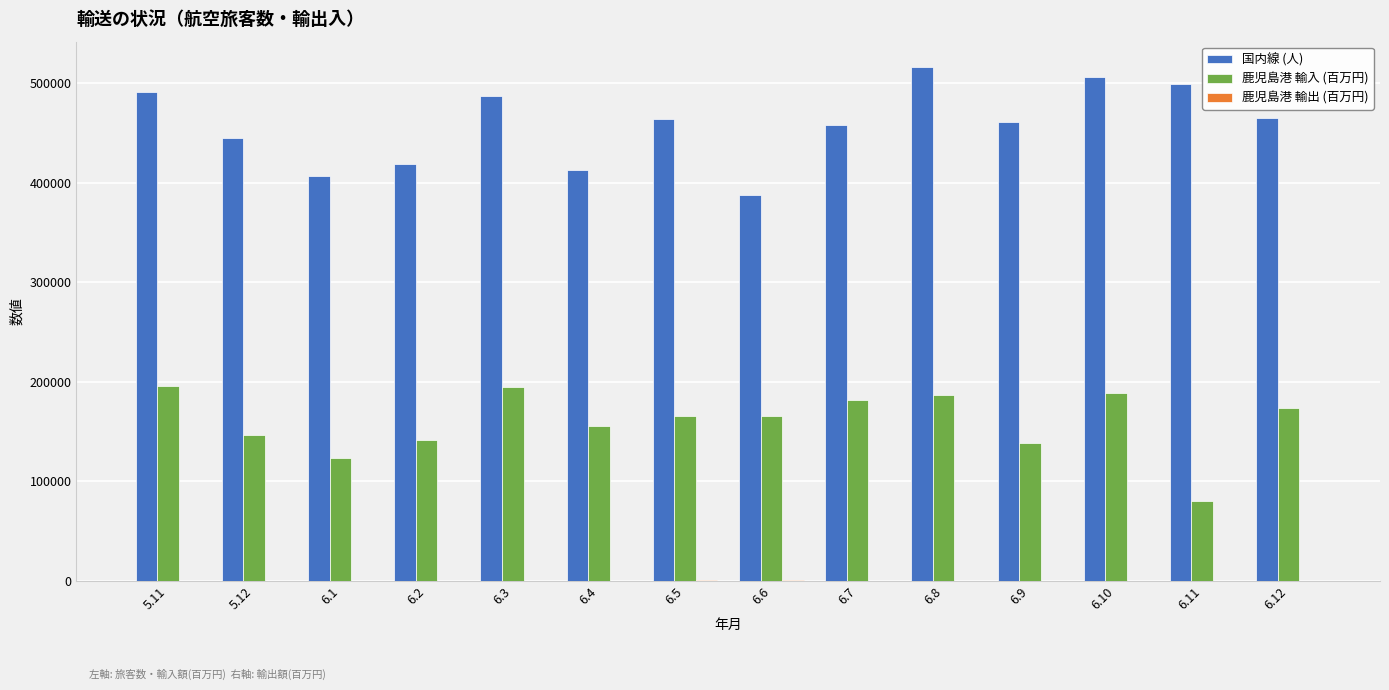

What is the spread (max minus min) of values at 6.10?

506402